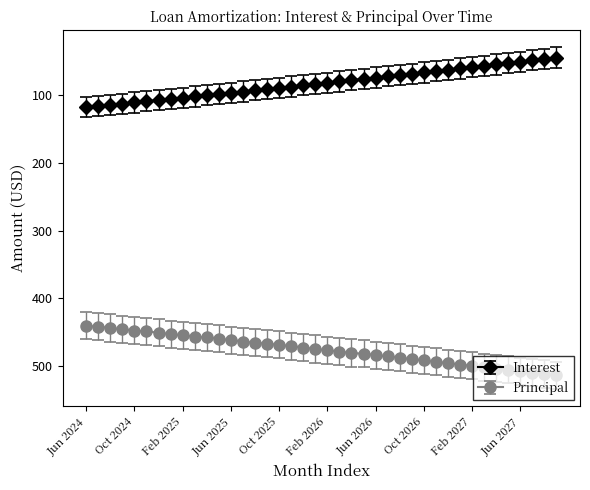

List the series in order of their peak value, lowest first.

Interest, Principal